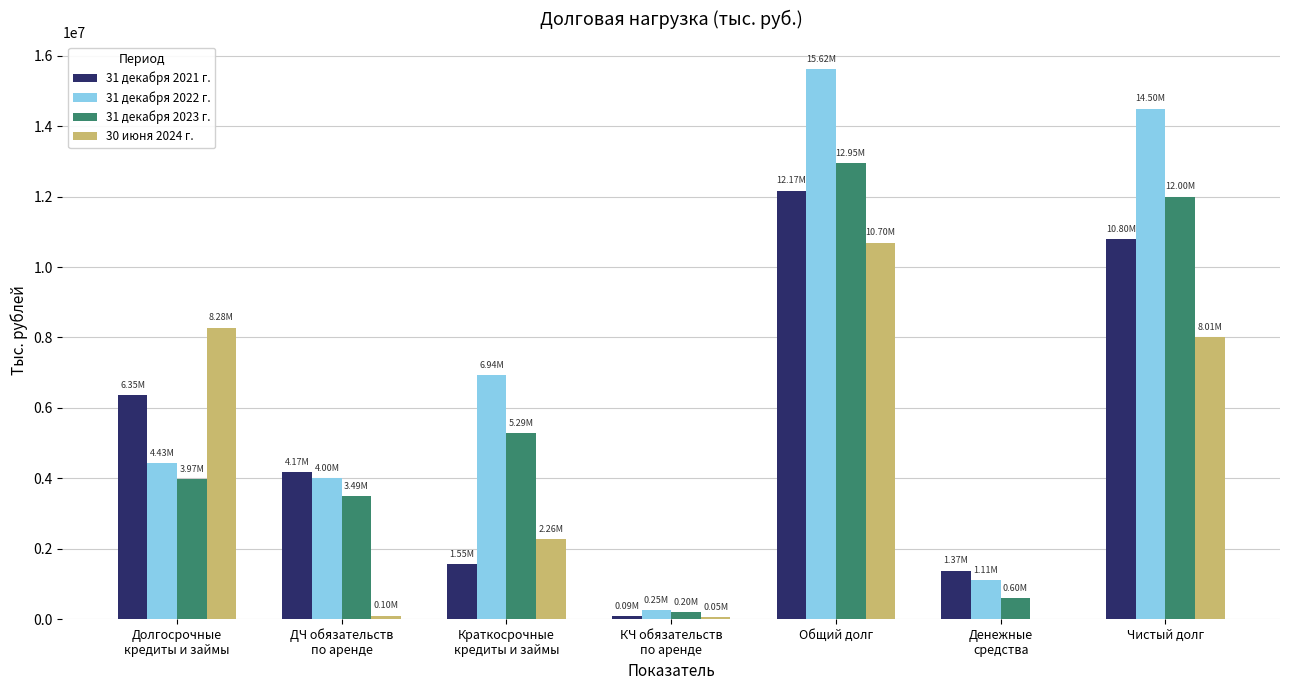

What is the approximate value of 31 декабря 2022 г. at ДЧ обязательств
по аренде?

3998585